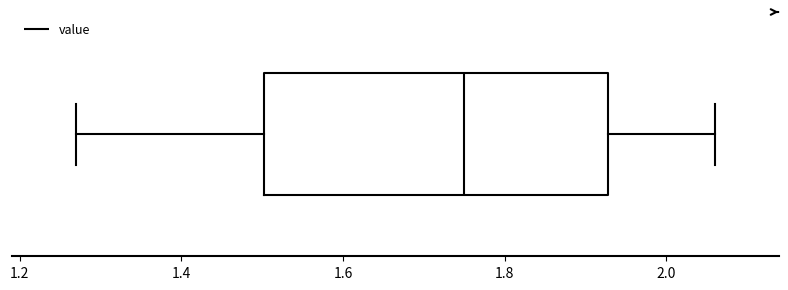

Read this box plot against the x-axis: the position of the median line, the range covered by the box, and the ends of both whiskers. The values are not printed on the chart, so give them approximately, as read against the axis.

median 1.76, box 1.50 to 1.92, whiskers 1.28 to 2.06